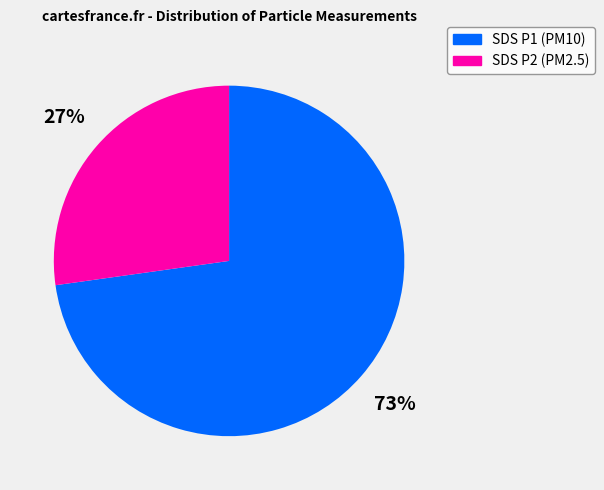

To the nearest percent, what is the difference between the largest and smallest slice percentages?

46%